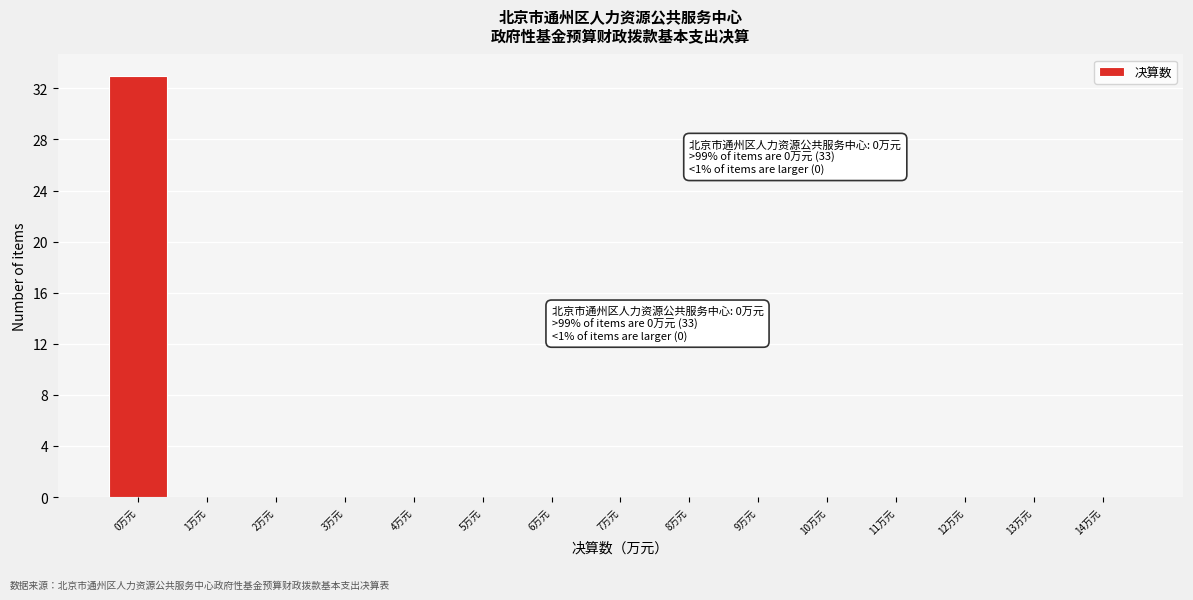

Which range on the x-axis has the tallest bar?

-0.5 to 0.5